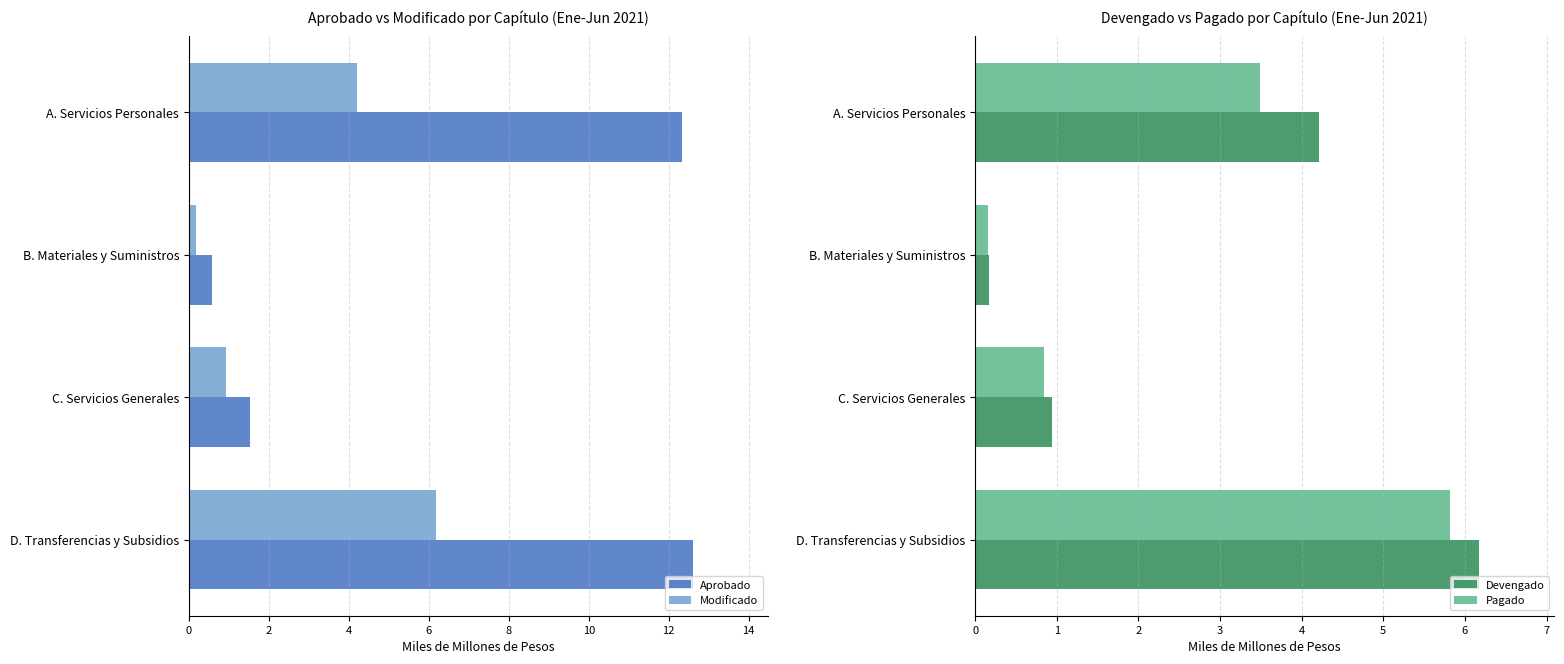

Reading left to right, list all the values displayed in this chart.

Aprobado: 12.3	0.6	1.5	12.6
Modificado: 4.2	0.2	0.9	6.2
Devengado: 4.2	0.2	0.9	6.2
Pagado: 3.5	0.2	0.8	5.8